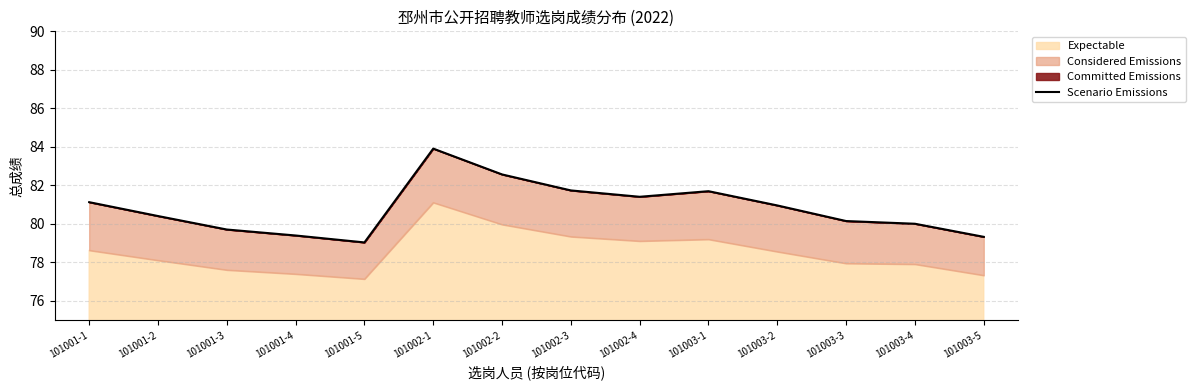

What is the difference between the second highest and minimum values?

3.5